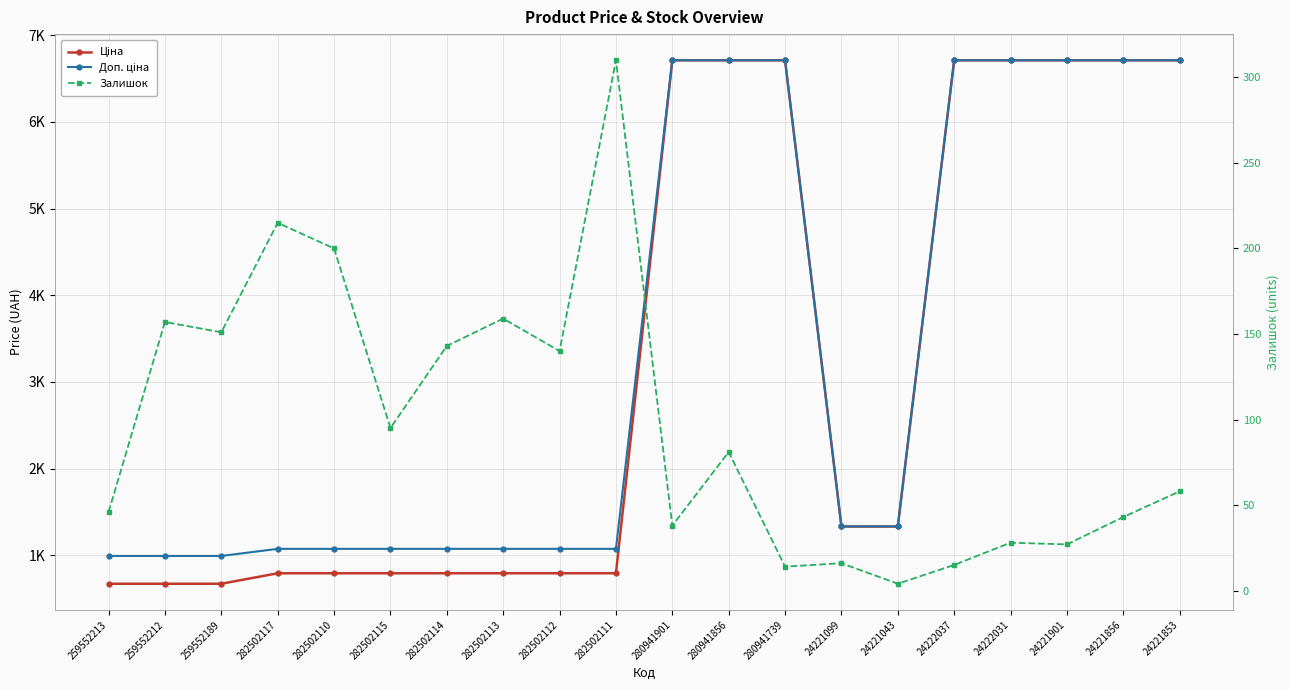

What is the value of the Залишок point at the 16th from the left?

15.0